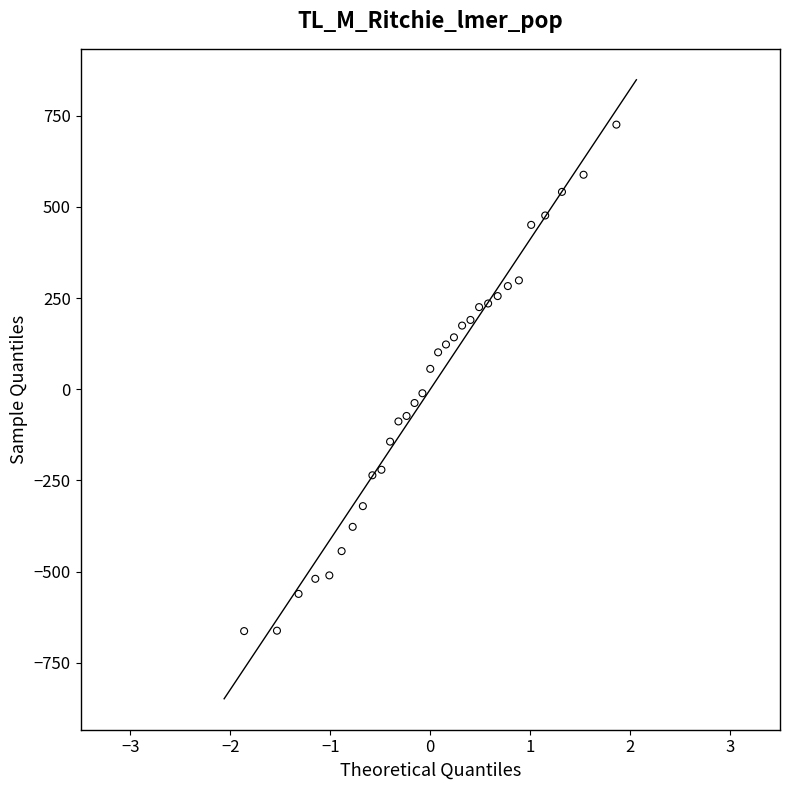

What is the range of Y values (max minus min)?

1389.0